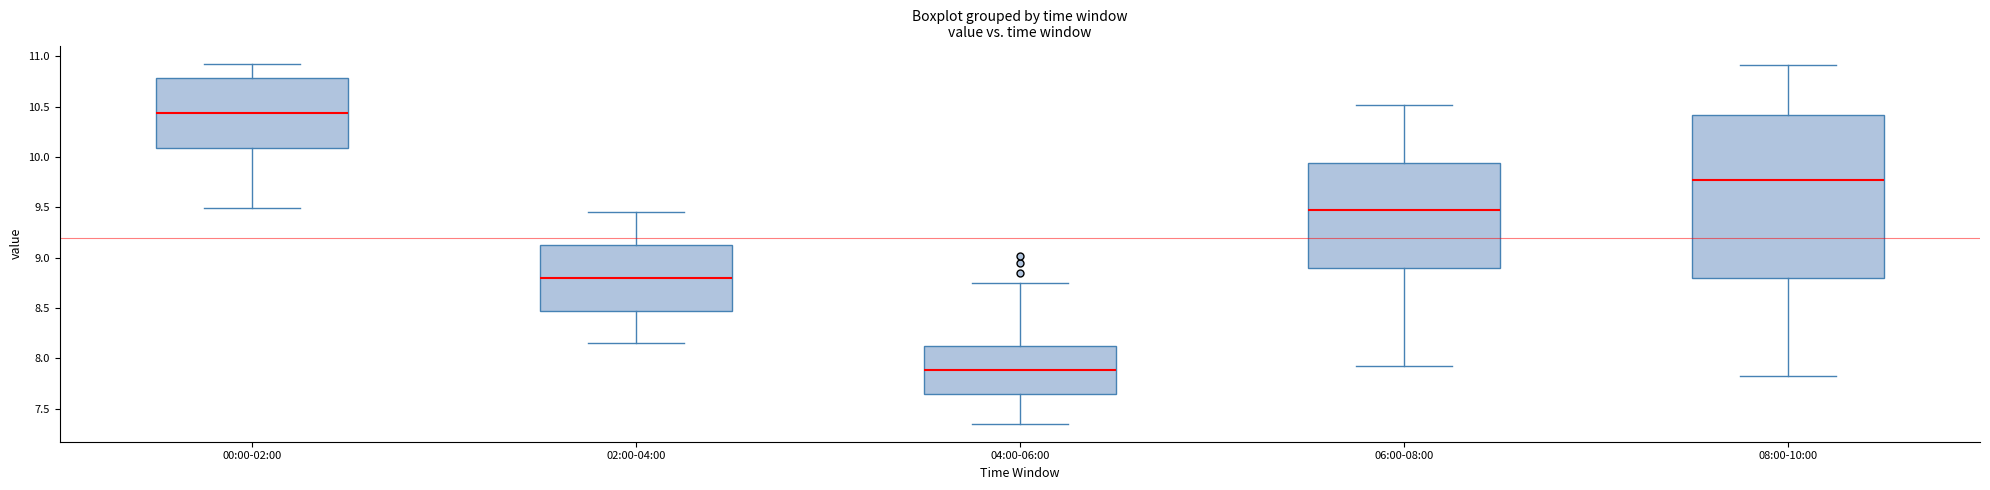

Comparing the boxes themselves (not the whiskers), which one is the tallest?

08:00-10:00